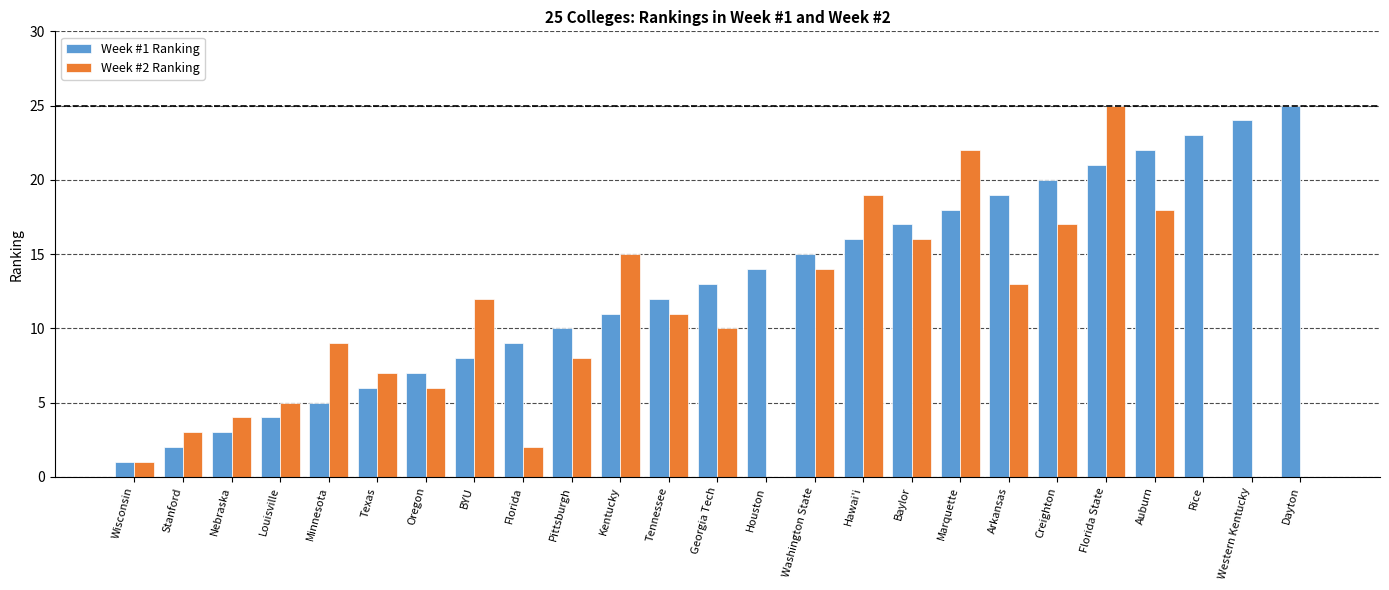

The value of Week #2 Ranking at Louisville is 5. True or false?

True